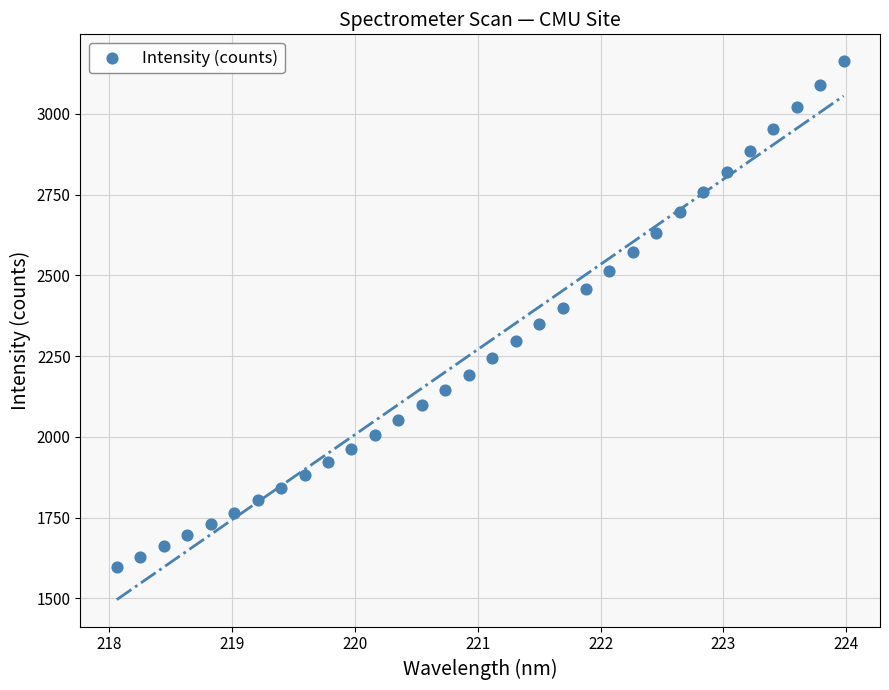

What is the range of Y values (max minus min)?

1564.7